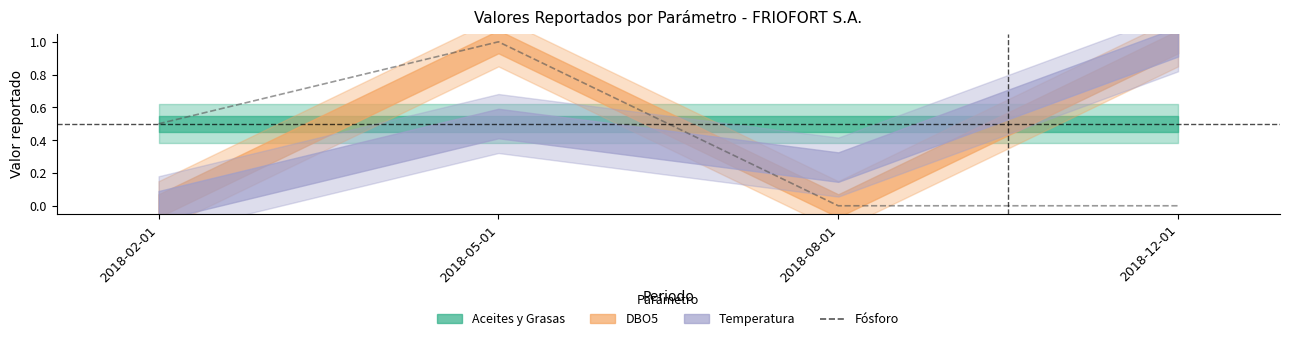

Reading left to right, what are all the values shown in this chart?

0.5	1.0	0.0	0.0